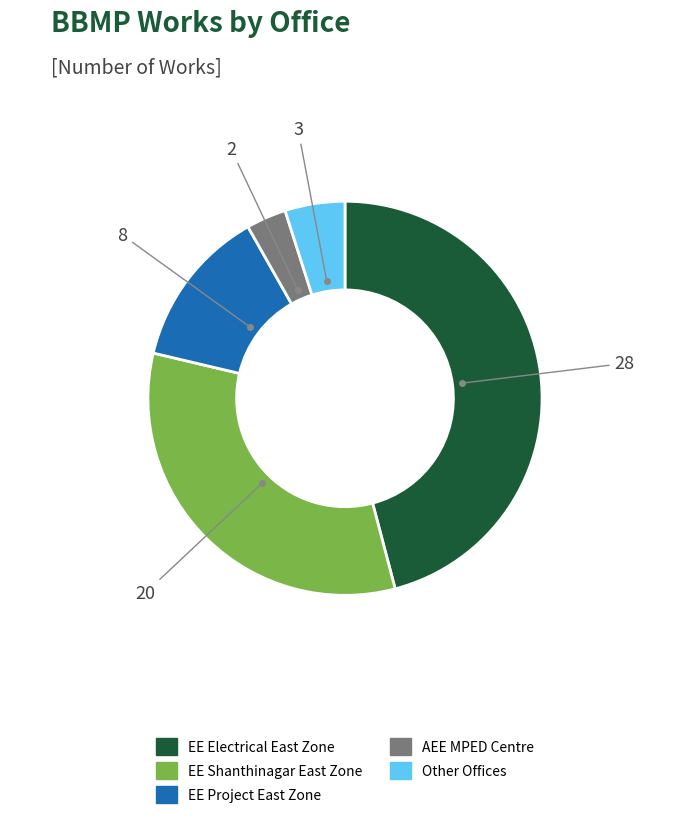

Is it true that EE Electrical East Zone is 40% of the pie?

False